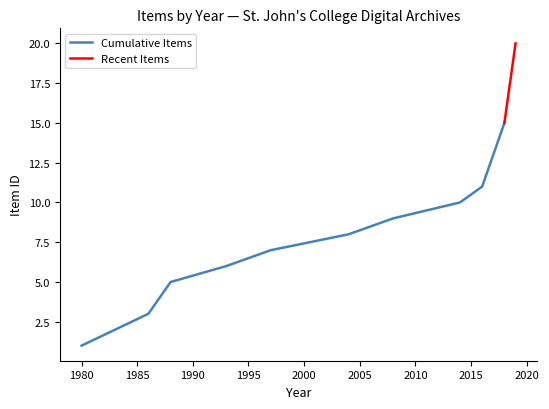

Does the chart display data point markers on the line(s)?

No